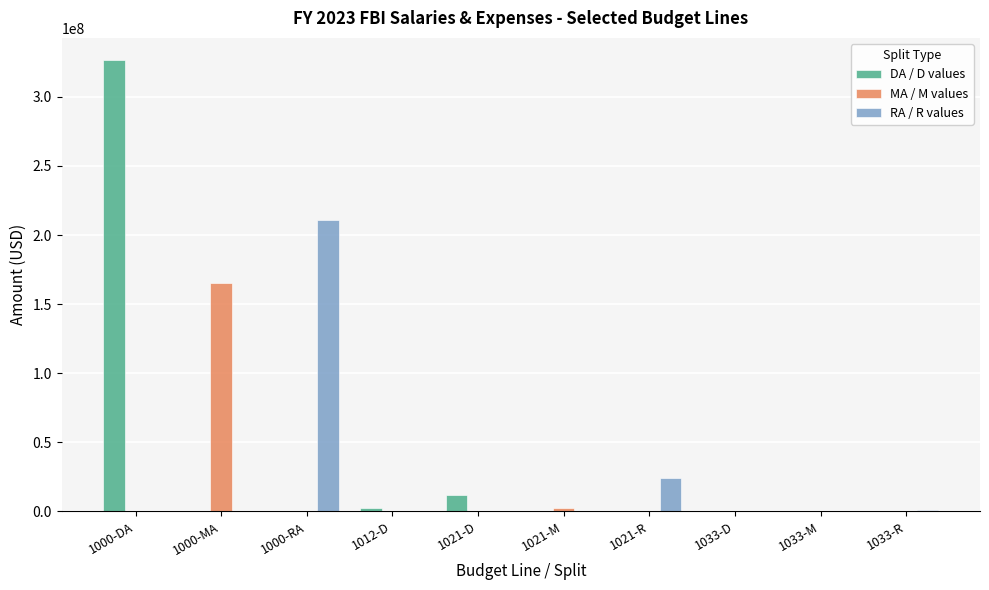

The DA / D values series shows 0 at 1021-R. True or false?

True